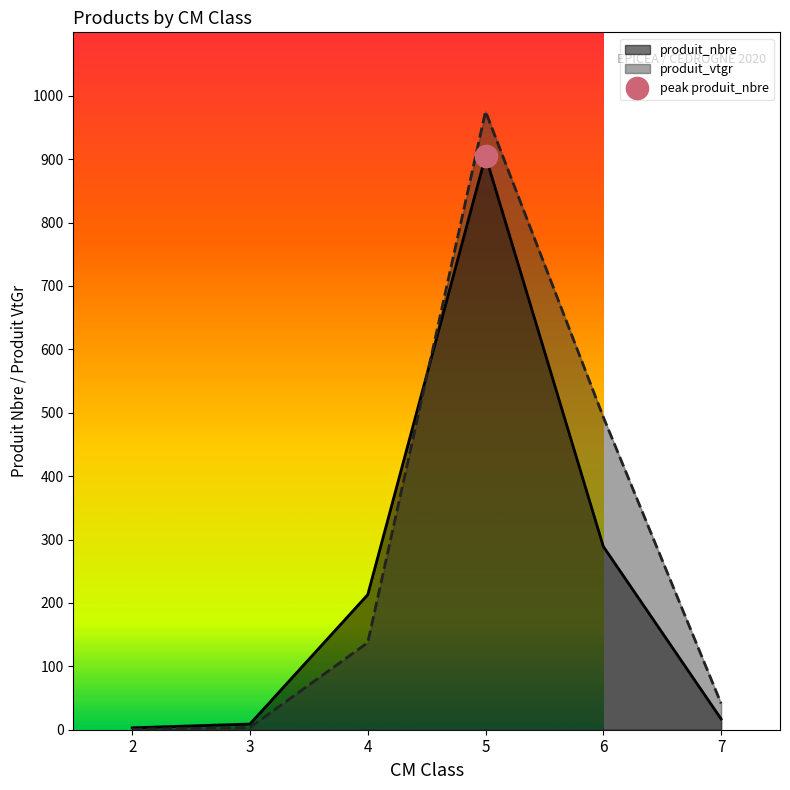

Reading left to right, what are all the values shown in this chart?

produit_nbre: 3.0	9.0	213.0	905.0	289.0	17.0
produit_vtgr: 0.8	3.4	137.4	975.2	493.2	41.4